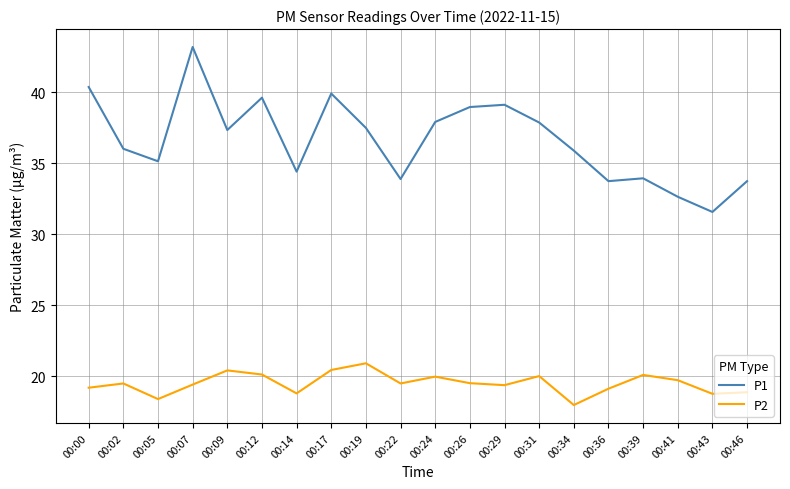

How many lines are shown in the chart?

2